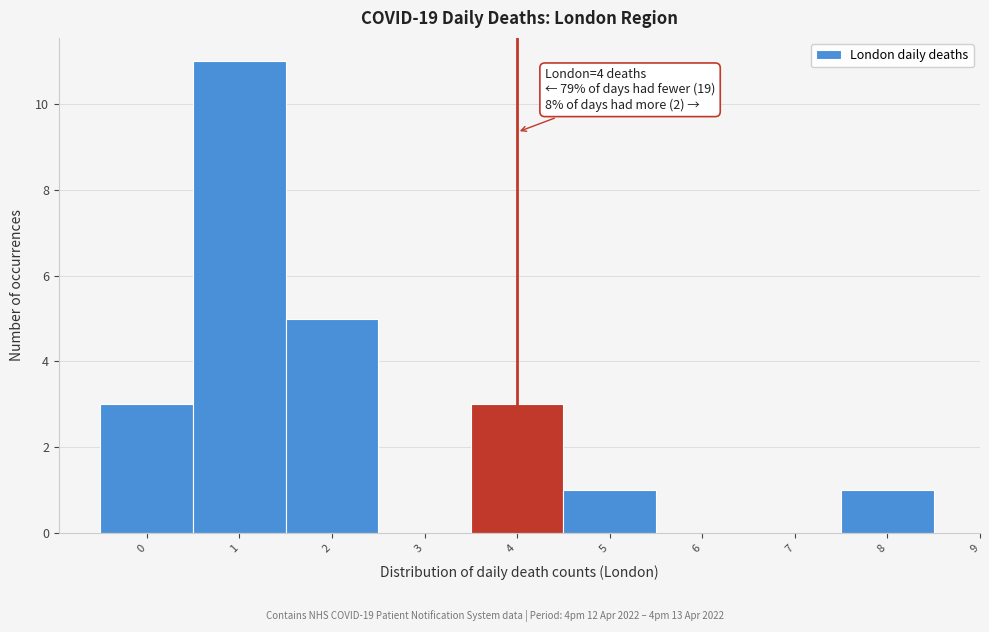

Which range on the x-axis has the tallest bar?

0.5 to 1.5